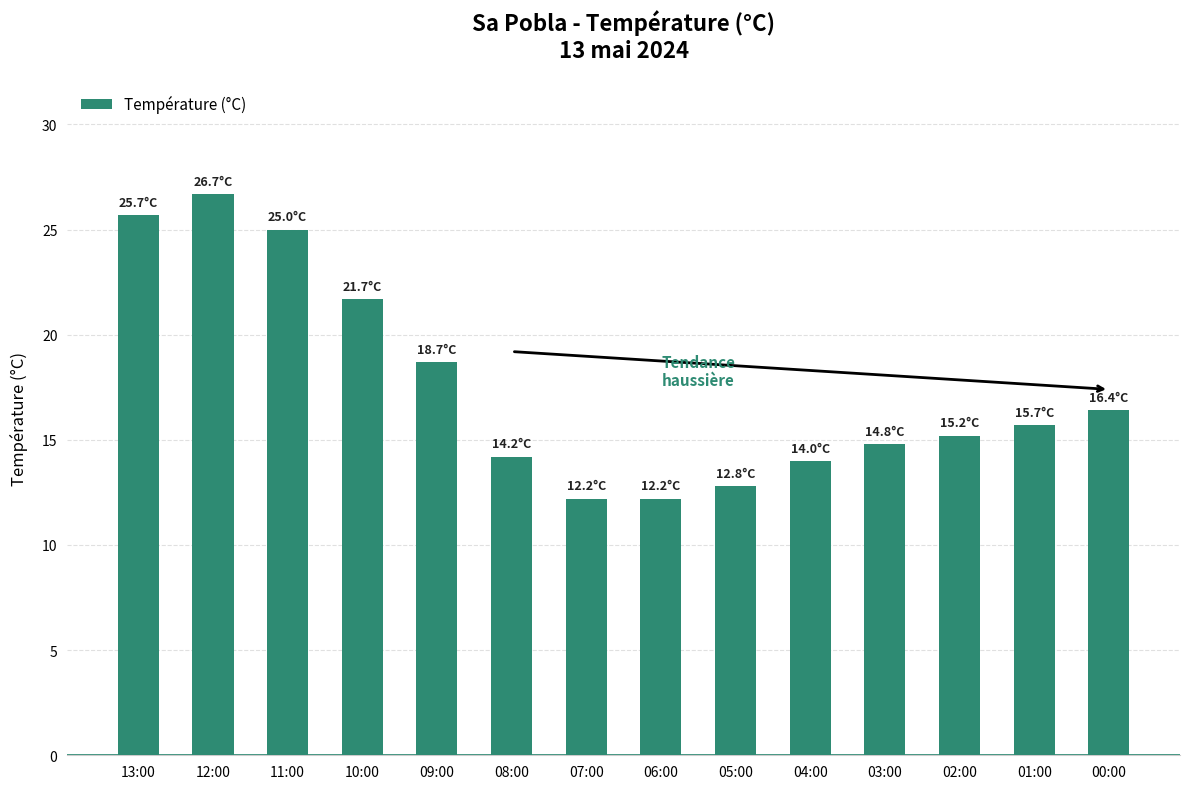

What position from the right is 06:00?

7